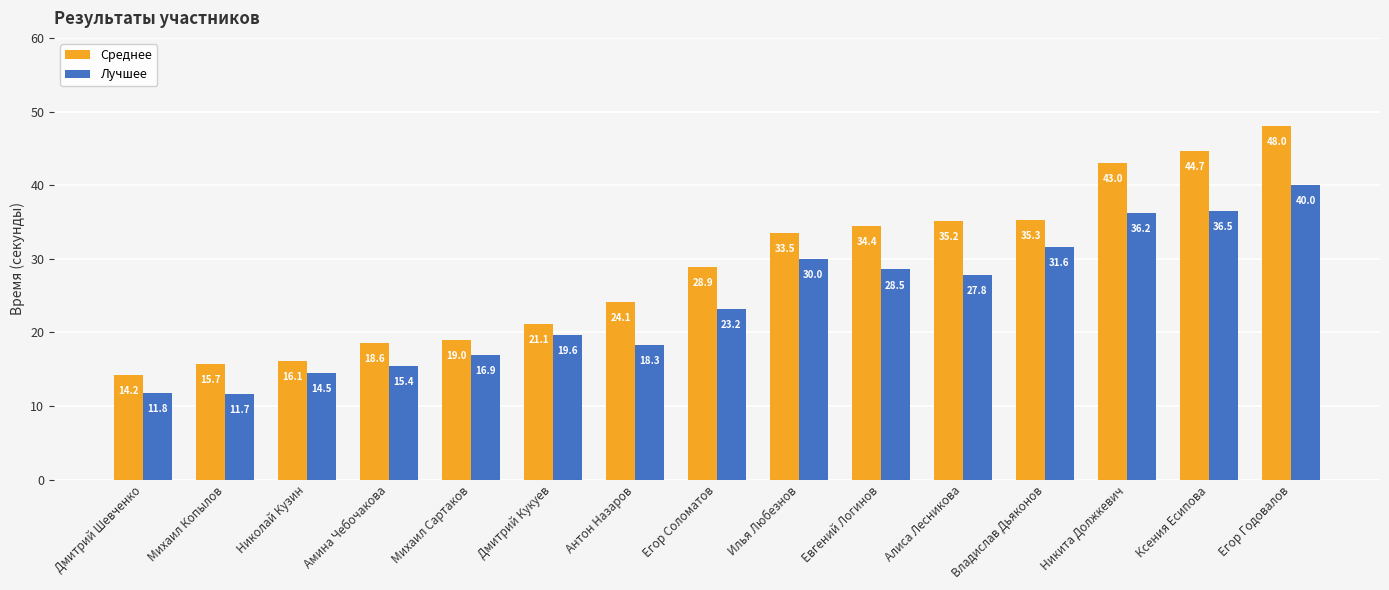

What is the label of the 4th bar from the right?

Владислав Дьяконов